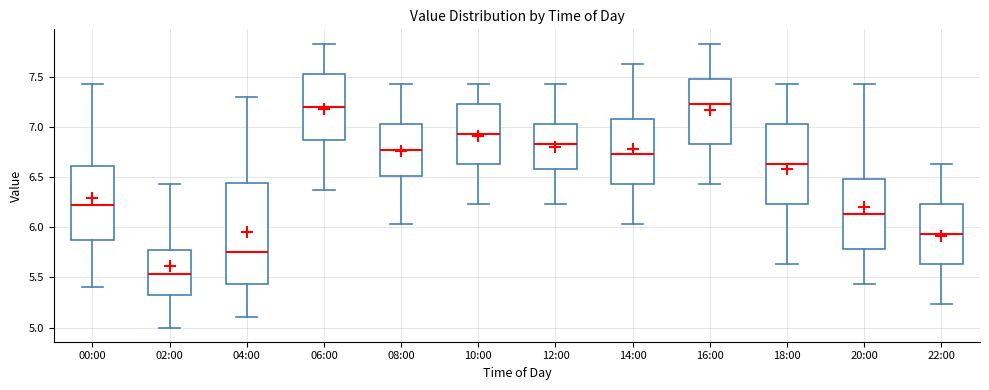

Where is the upper edge of the box for 12:00 on the y-axis? The values are not printed on the chart, so give them approximately, as read against the axis.

7.05